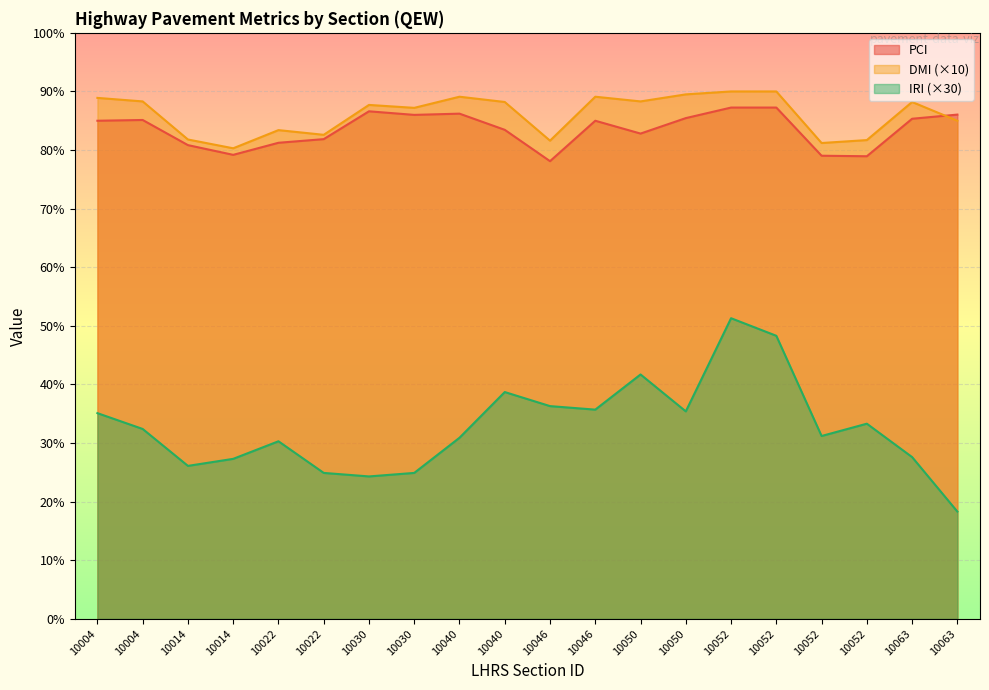

List the labels in order of DMI value, largest first.

10052, 10052, 10050, 10040, 10046, 10004, 10004, 10050, 10040, 10063, 10030, 10030, 10063, 10022, 10022, 10014, 10052, 10046, 10052, 10014